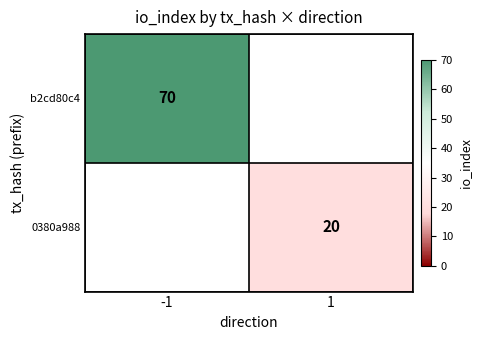

The 0380a988 series shows 20 at 1. True or false?

True